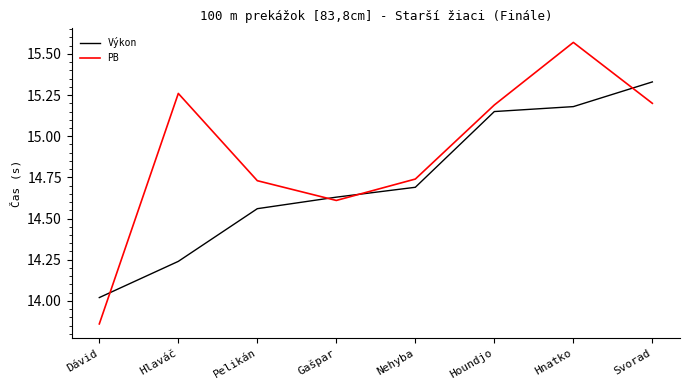

What is the difference between the maximum and minimum values in the PB series?

1.7